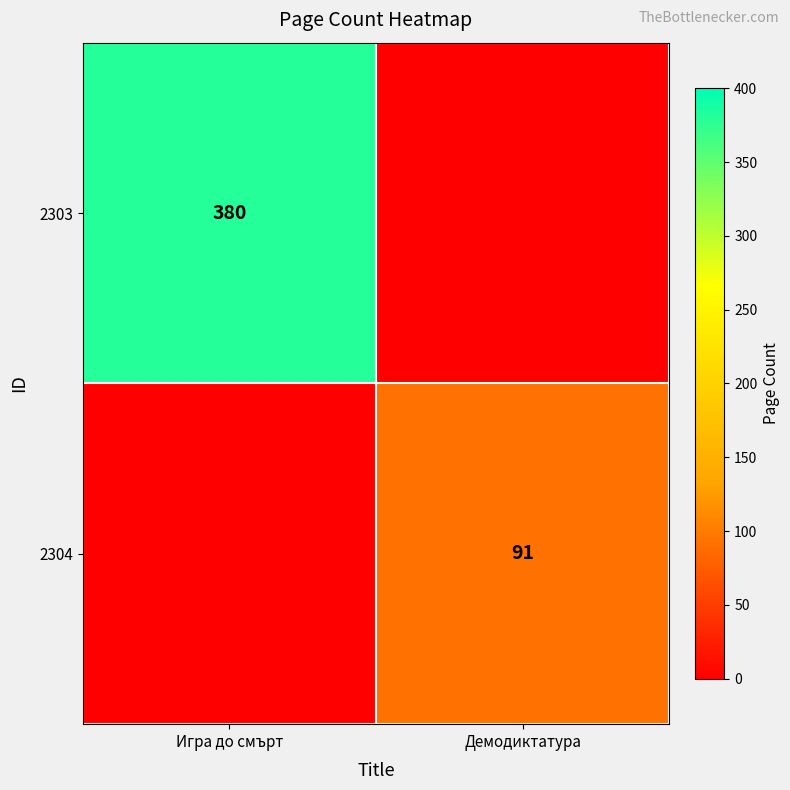

True or false: 2303 has a value of 118 at Игра до смърт.

False